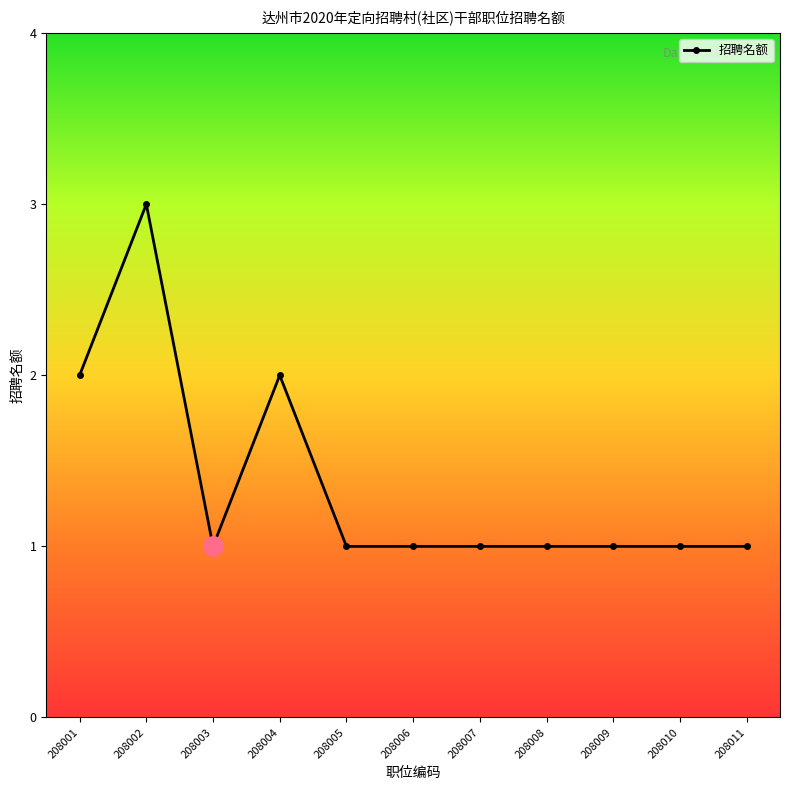

What is the approximate value at 208002?

3